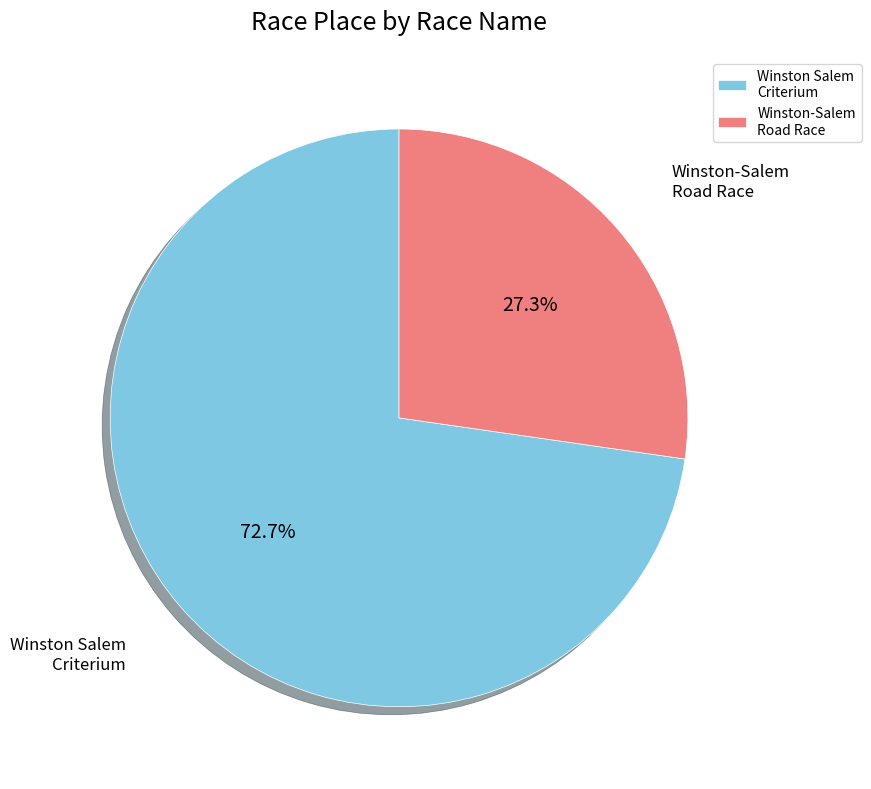

Combined, what portion of the pie is Winston-Salem Road Race and Winston Salem Criterium?

100.0%